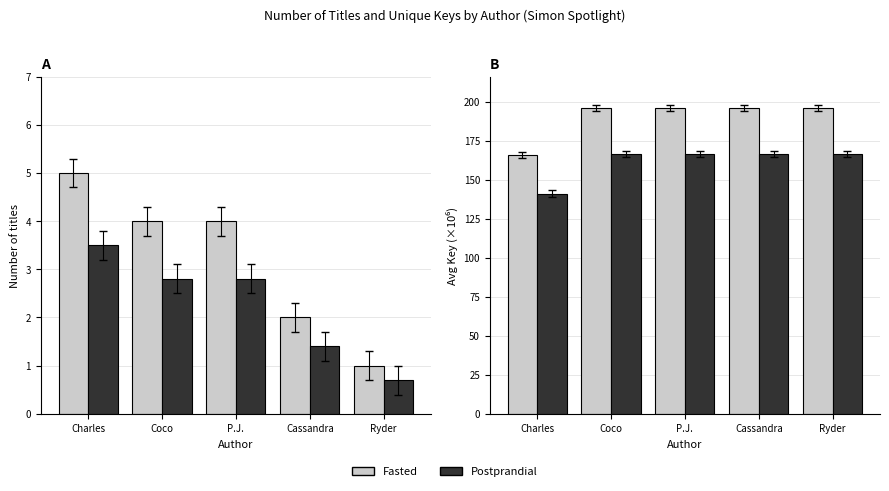

What value does the Fasted series have at Ryder?

196.0